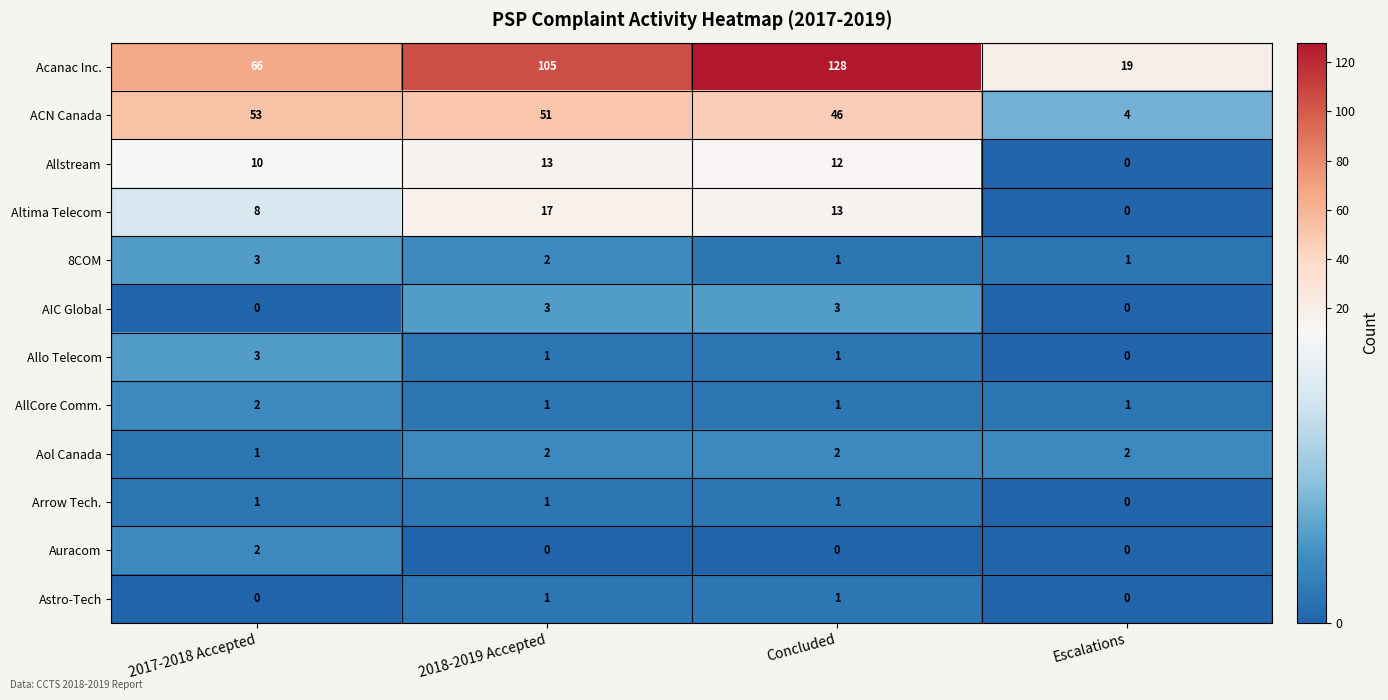

Is it true that Allo Telecom equals 3 at 2017-2018 Accepted?

True